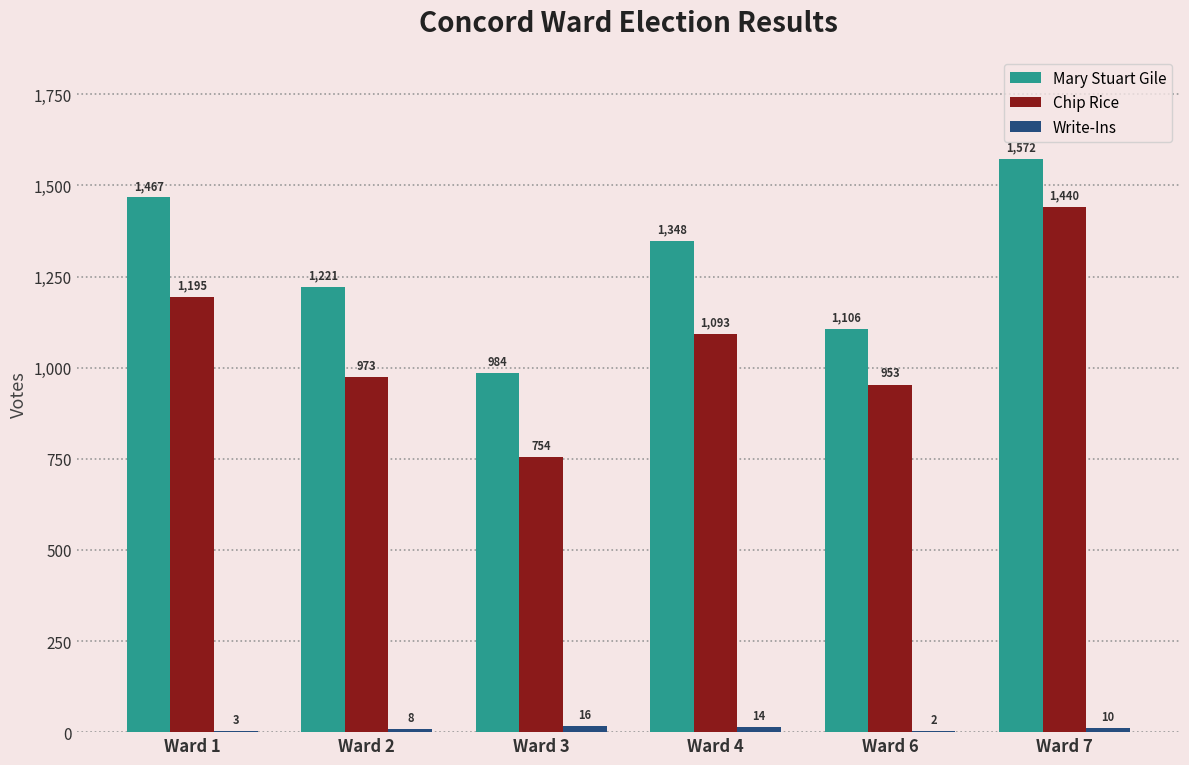

The Mary Stuart Gile series shows 1106 at Ward 6. True or false?

True